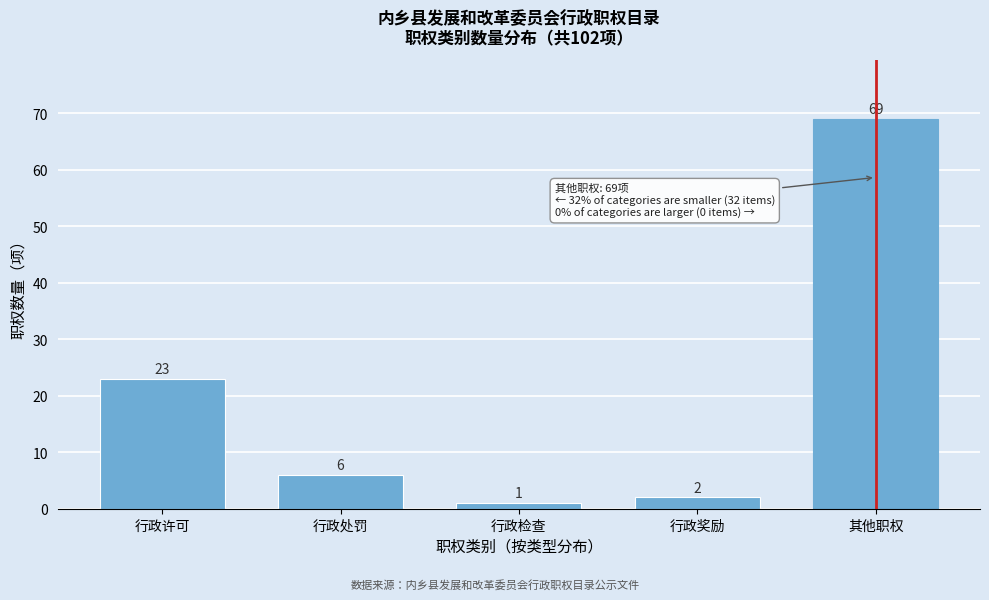

Reading left to right, list all the values displayed in this chart.

23	6	1	2	69